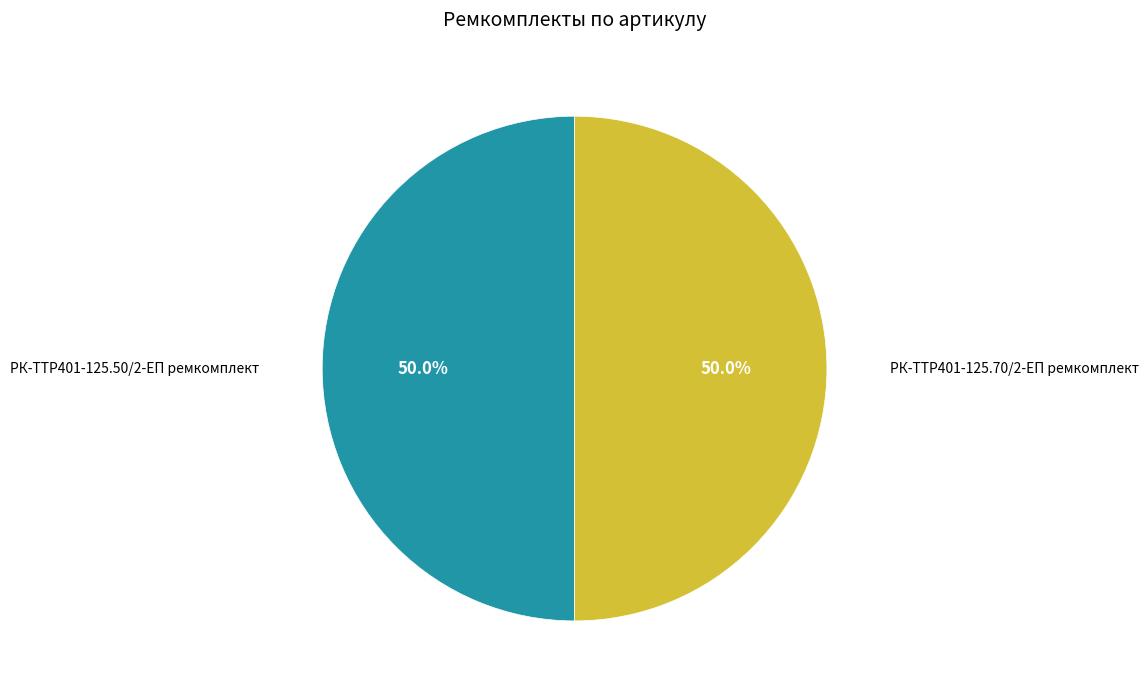

Rank the categories by value from lowest to highest.

РК-TTР401-125.70/2-ЕП ремкомплект, РК-TTР401-125.50/2-ЕП ремкомплект